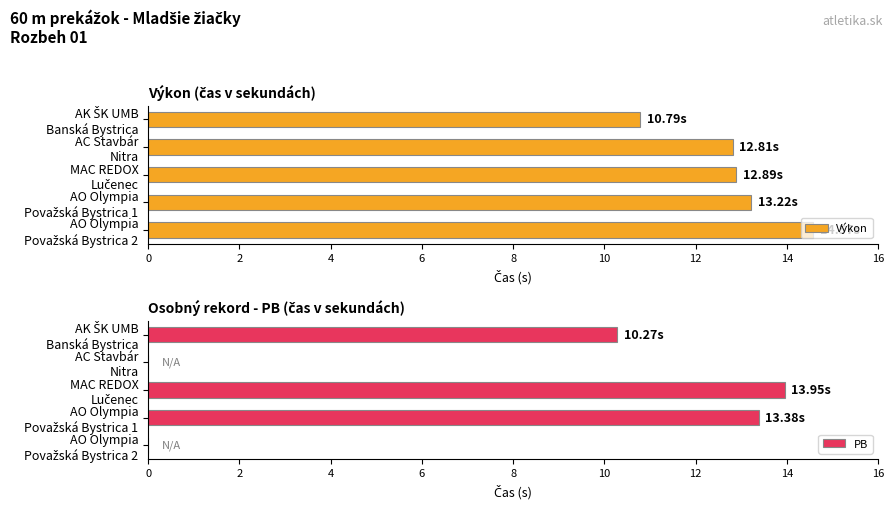

What is the average value of the Výkon series?

12.9